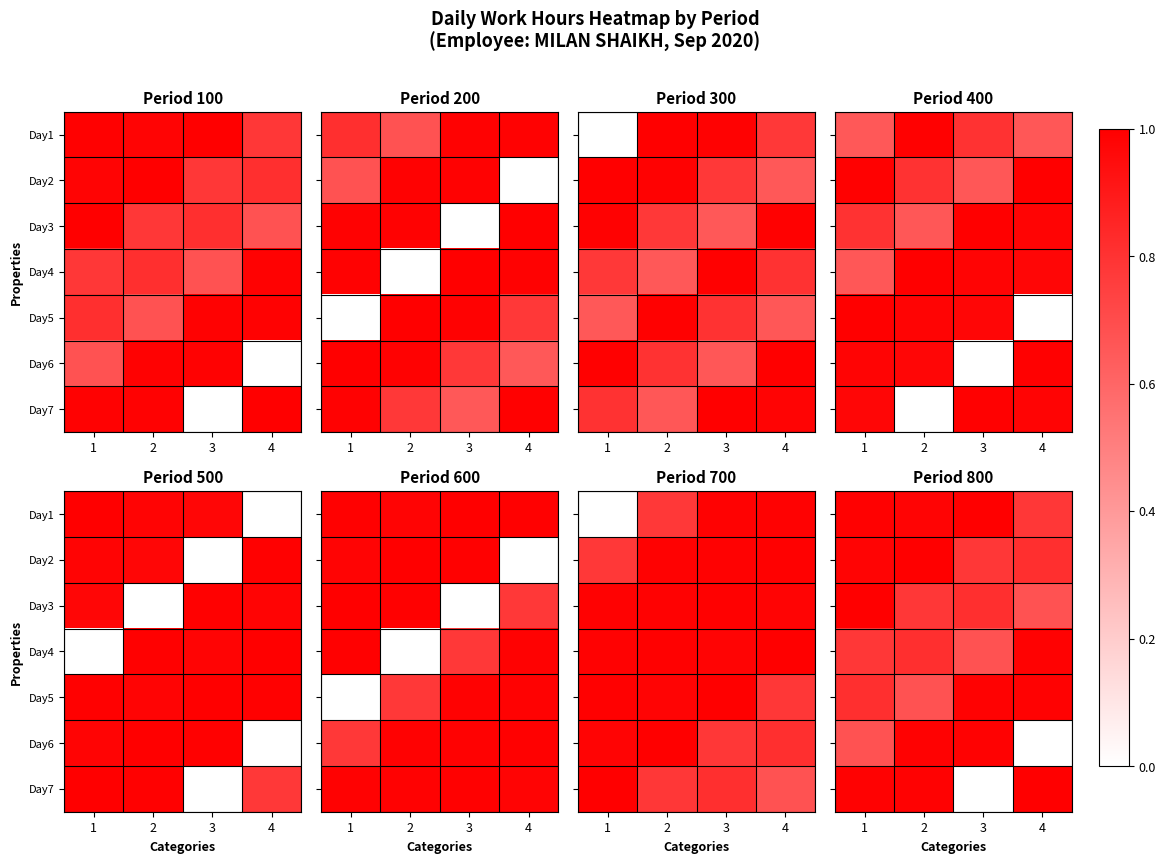

List the labels in order of Day7 value, smallest first.

3, 2, 1, 4